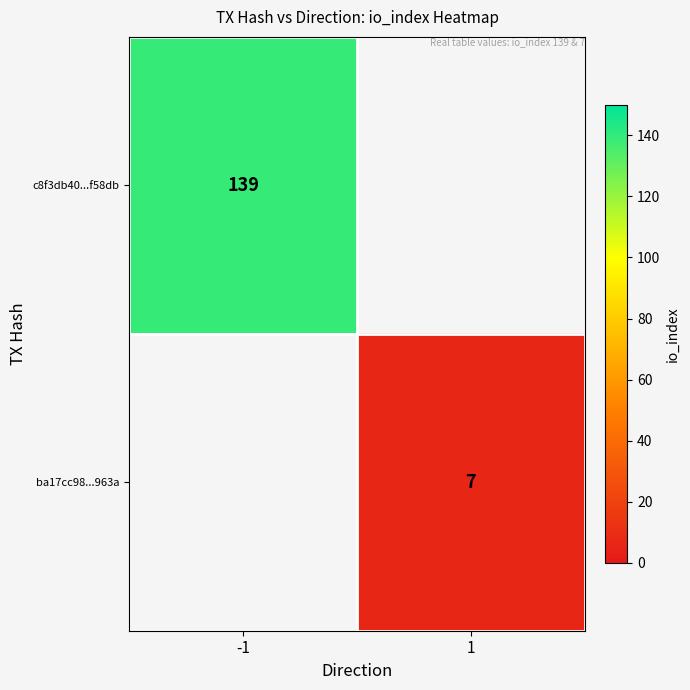

At how many categories does at least one series exceed 10?

1